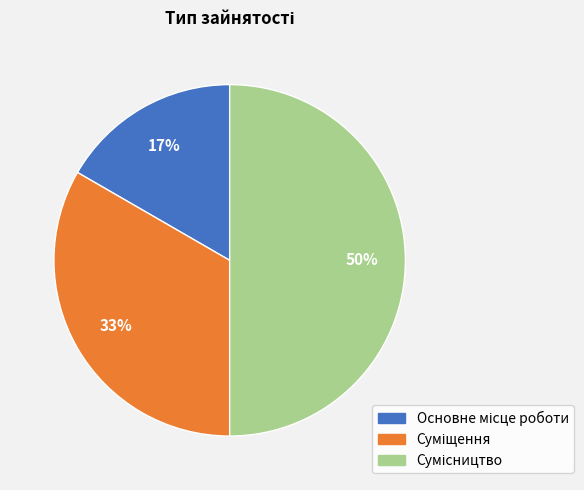

To the nearest percent, what is the average slice percentage?

33%